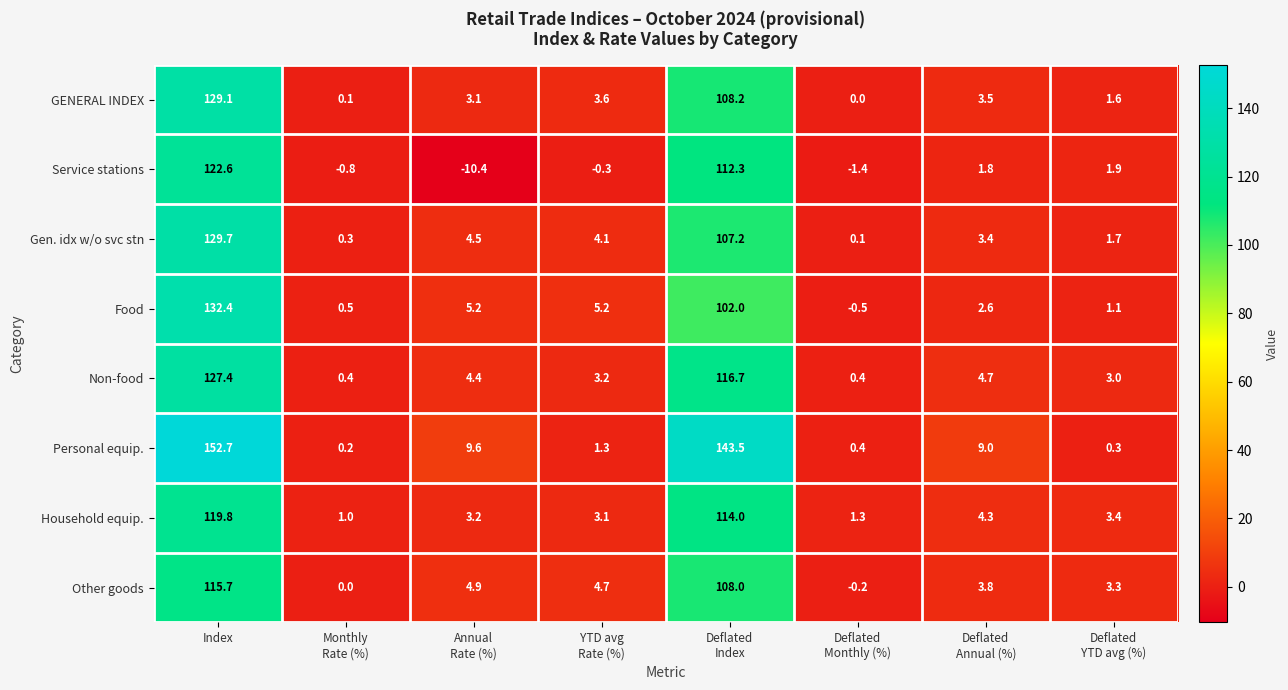

The Other goods series shows 115.7 at Index. True or false?

True